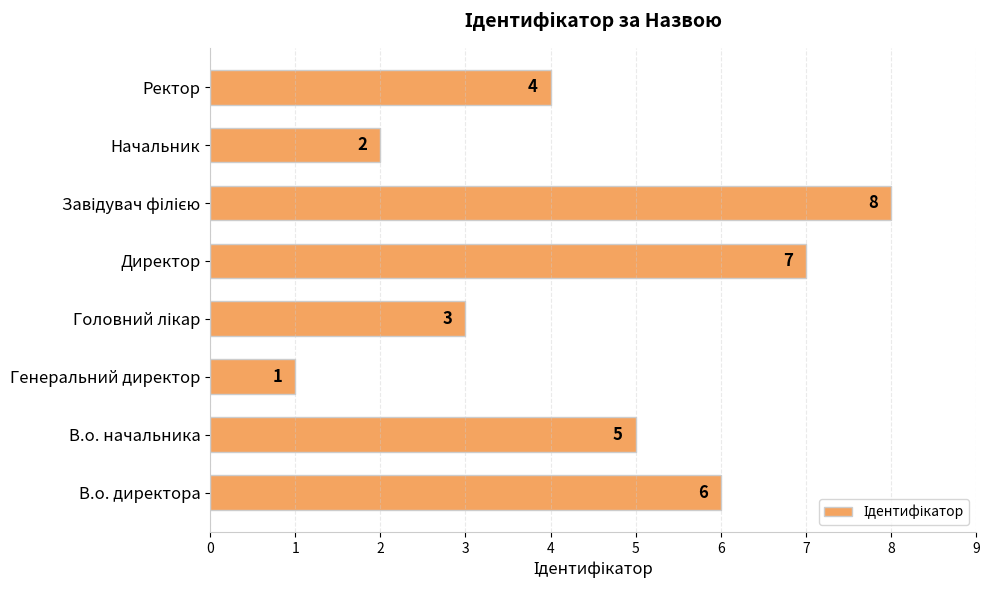

What is the sum of the values at В.о. начальника and В.о. директора?

11